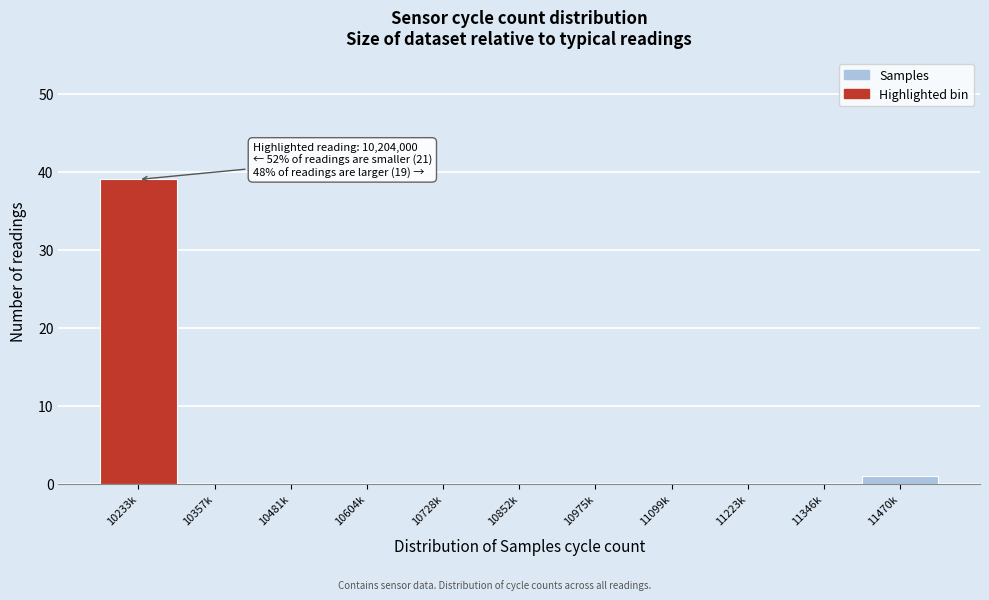

Reading right to left, what are all the values shown in this chart?

11470k=1	11346k=0	11223k=0	11099k=0	10975k=0	10852k=0	10728k=0	10604k=0	10481k=0	10357k=0	10233k=39